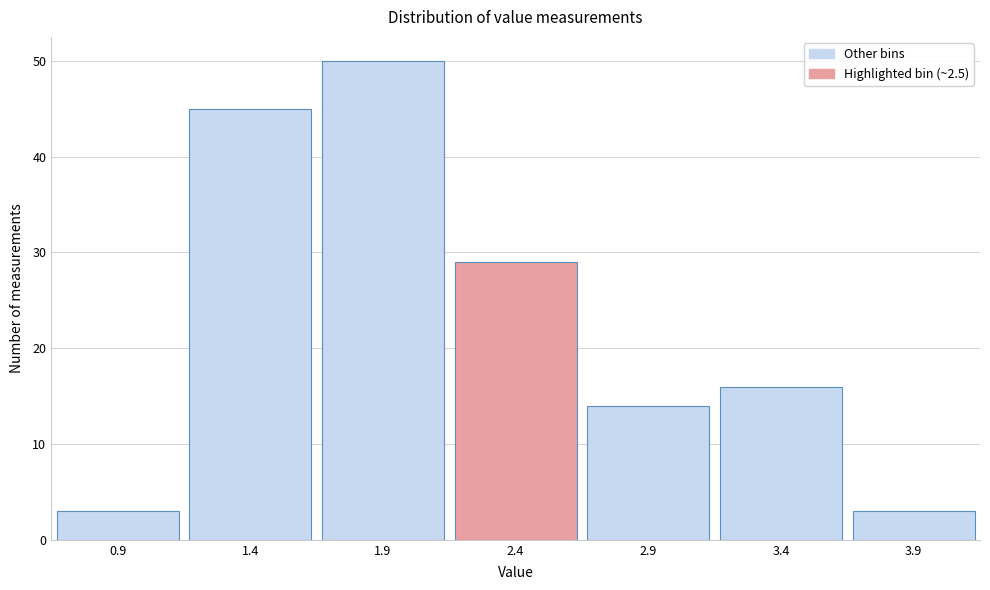

Reading left to right, list every bar in this chart as the range it spans on the x-axis followed by its height. The values are not printed on the chart, so give them approximately, as read against the axis.

0.65 to 1.15: 3
1.15 to 1.65: 45
1.65 to 2.15: 50
2.15 to 2.65: 29
2.65 to 3.15: 14
3.15 to 3.65: 16
3.65 to 4.15: 3